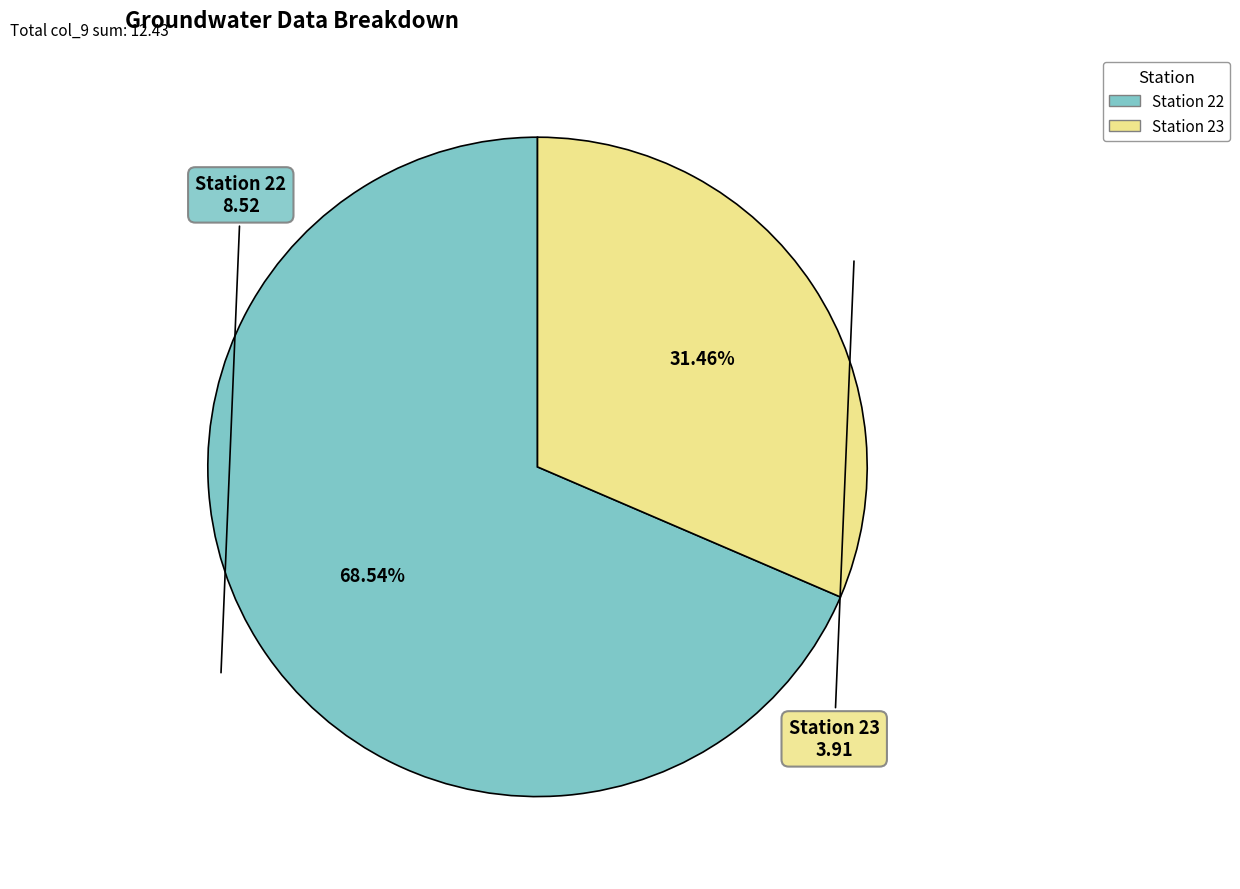

Is there any slice that represents more than half of the pie?

Yes